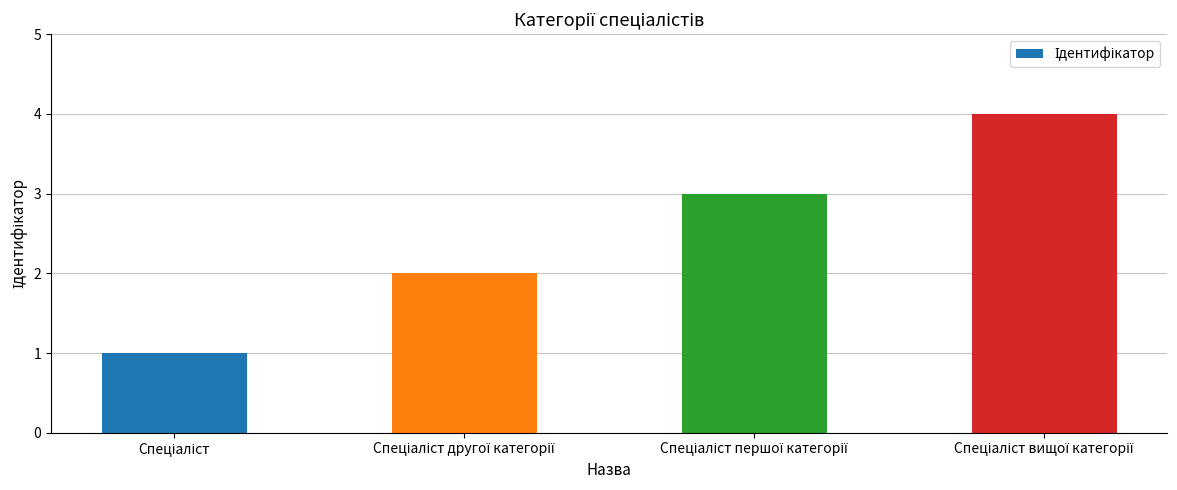

What is the difference between the maximum and minimum values?

3